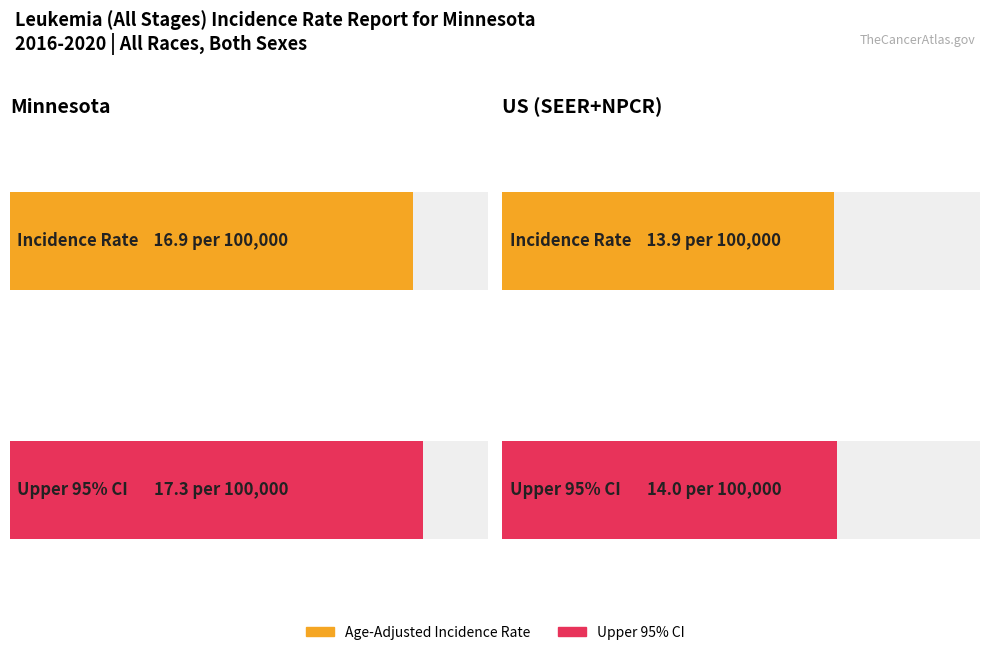

What is the label of the 1st bar from the right?

US (SEER+NPCR)